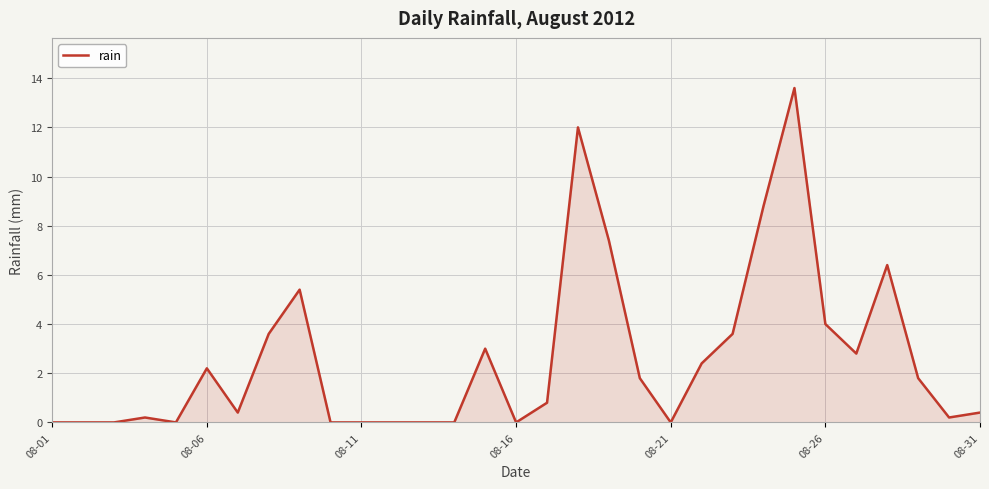

What is the maximum value shown in the chart?

13.6